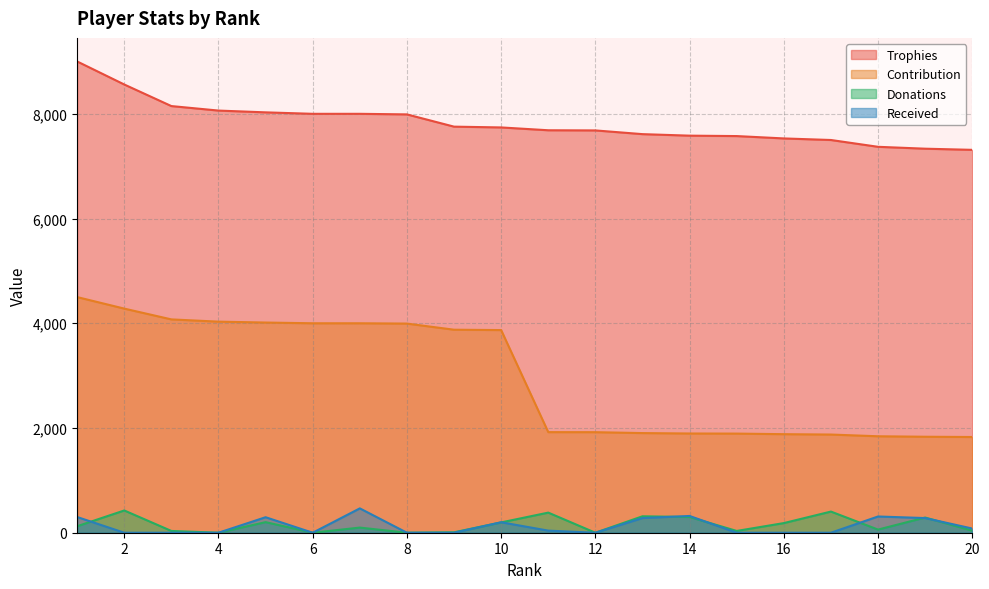

What is the average value of the Donations series?

155